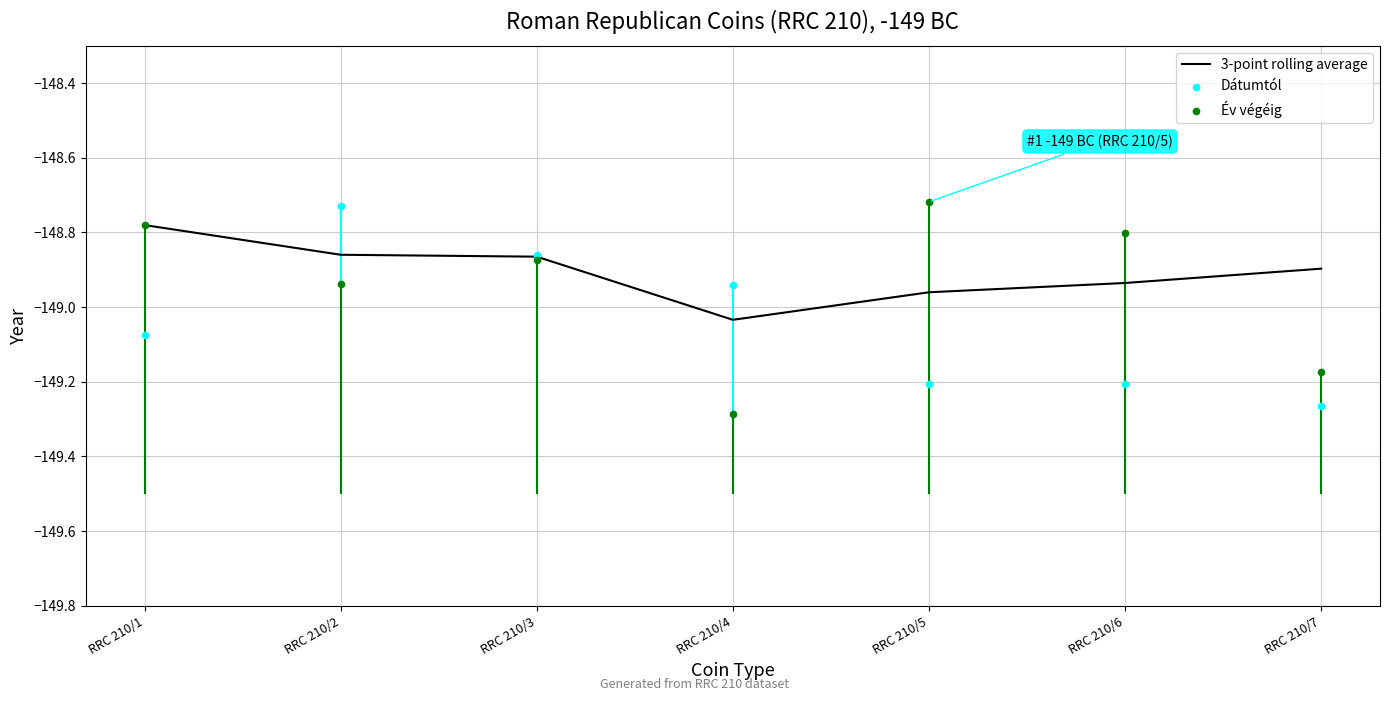

Which series contains the highest Y value?

Év végéig